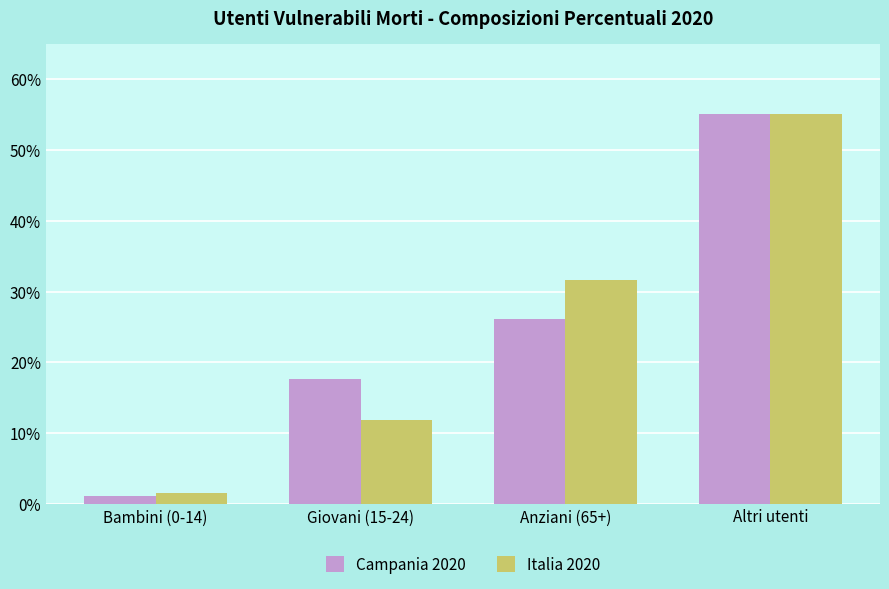

Which category has the highest value across all series?

Altri utenti